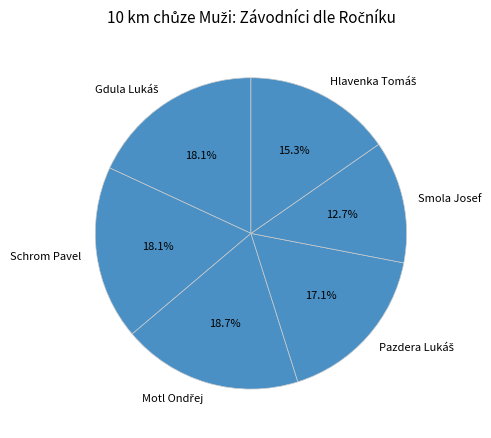

What is the smallest slice in the pie chart?

Smola Josef